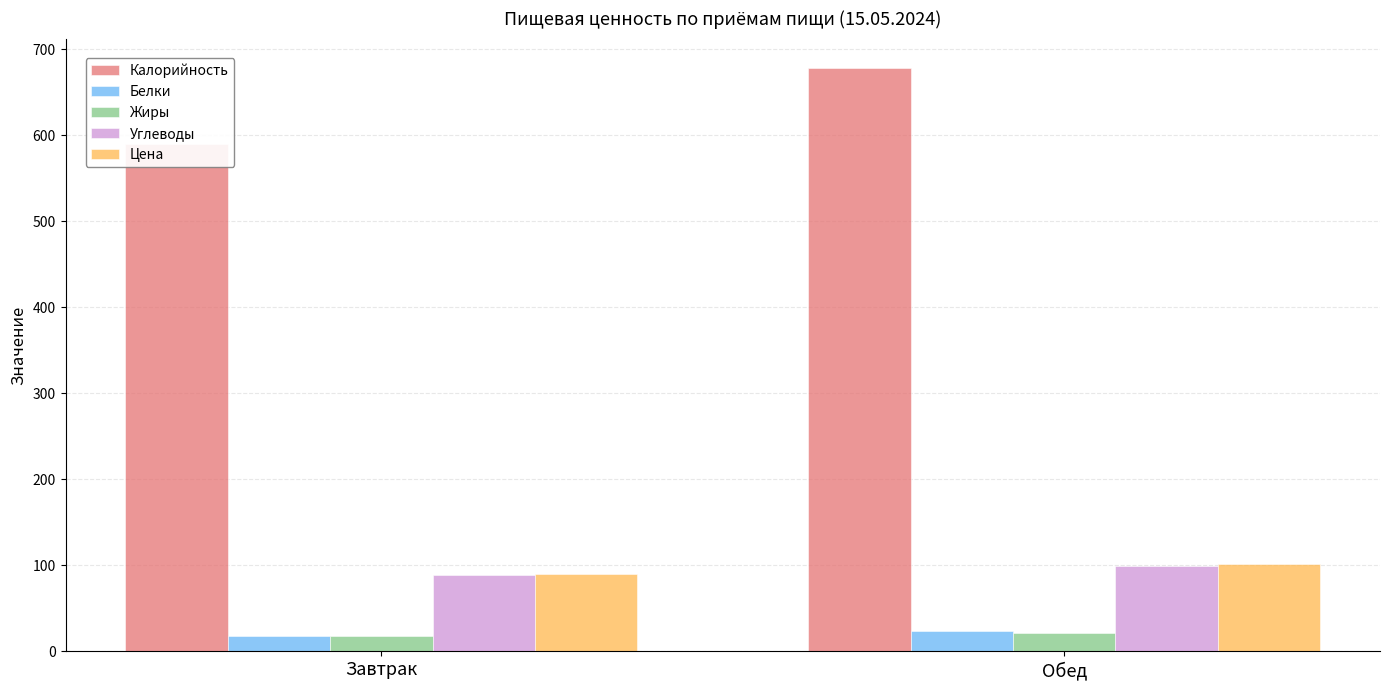

Reading left to right, transcribe all the data shown in this chart.

Калорийность: Завтрак=589.7	Обед=678.6
Белки: Завтрак=18.1	Обед=23.5
Жиры: Завтрак=17.8	Обед=20.8
Углеводы: Завтрак=89.2	Обед=99.5
Цена: Завтрак=90.3	Обед=101.1